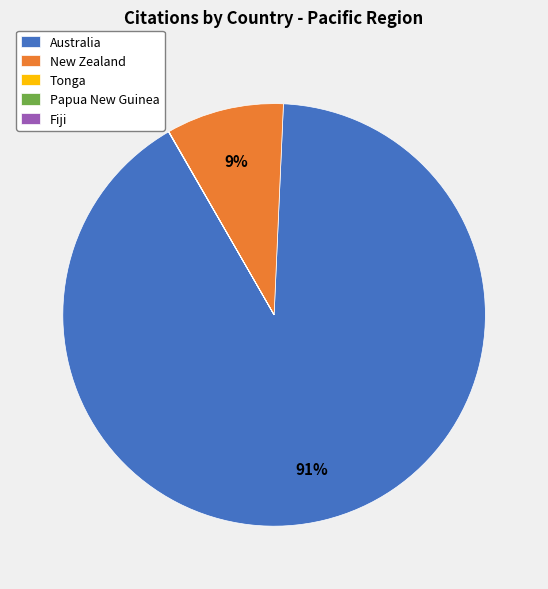

To the nearest percent, what portion does Australia represent?

91%